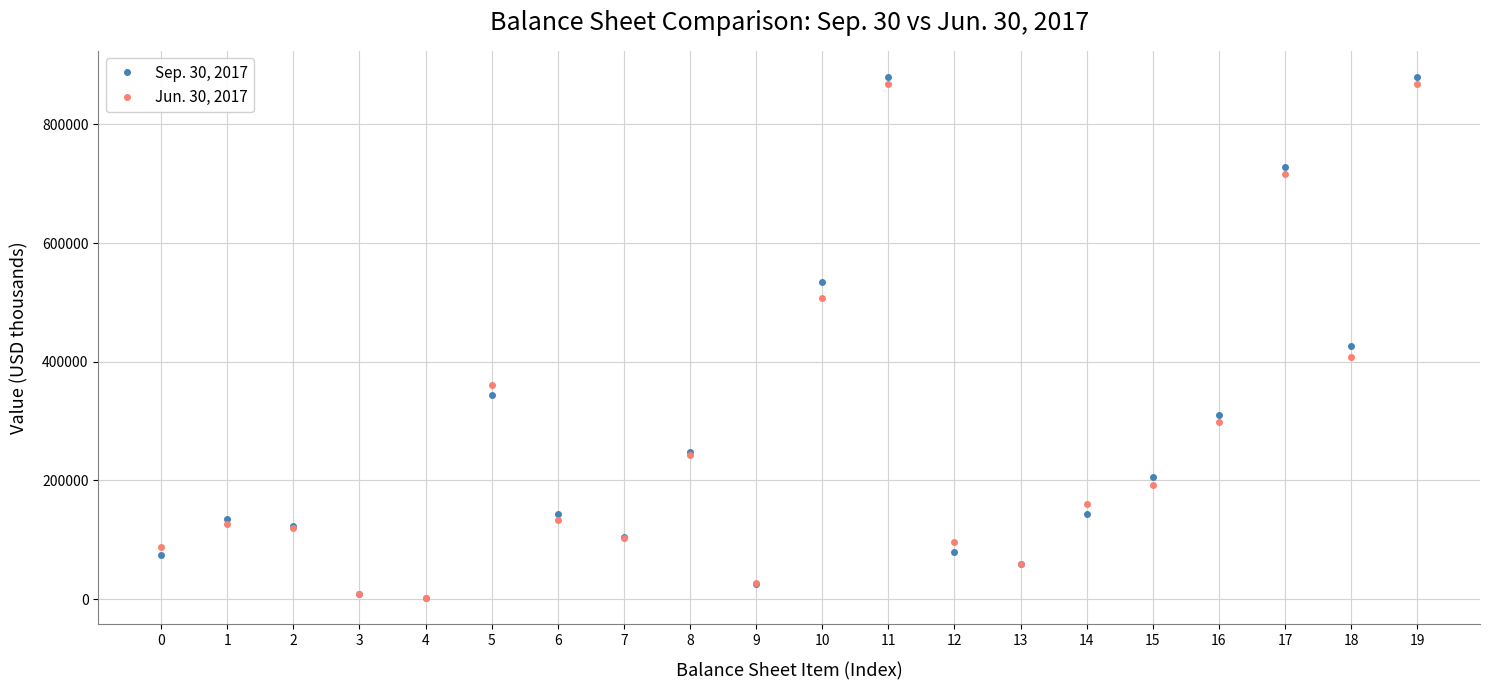

Is the value of Jun. 30, 2017 at 5 greater than the value of Sep. 30, 2017 at 19?

No